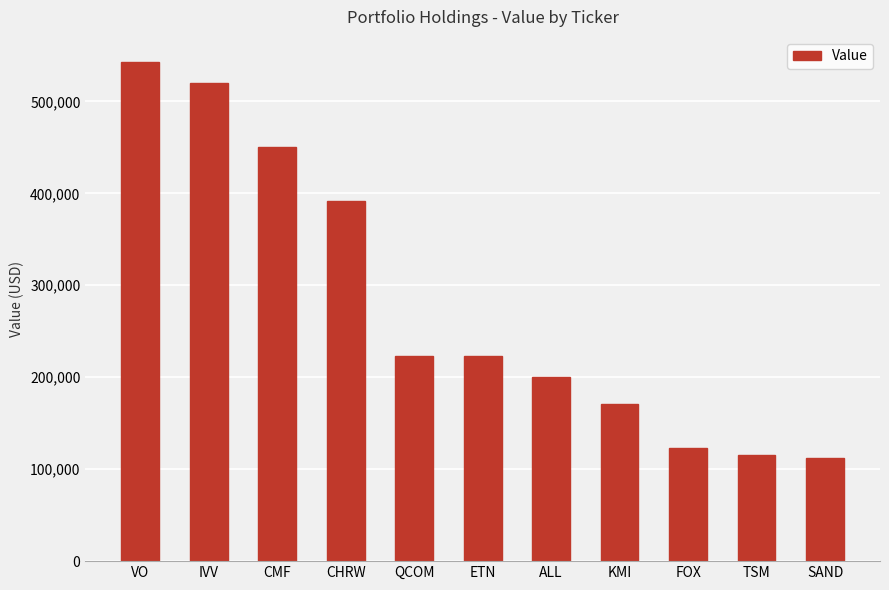

How many data points does each series have?

11